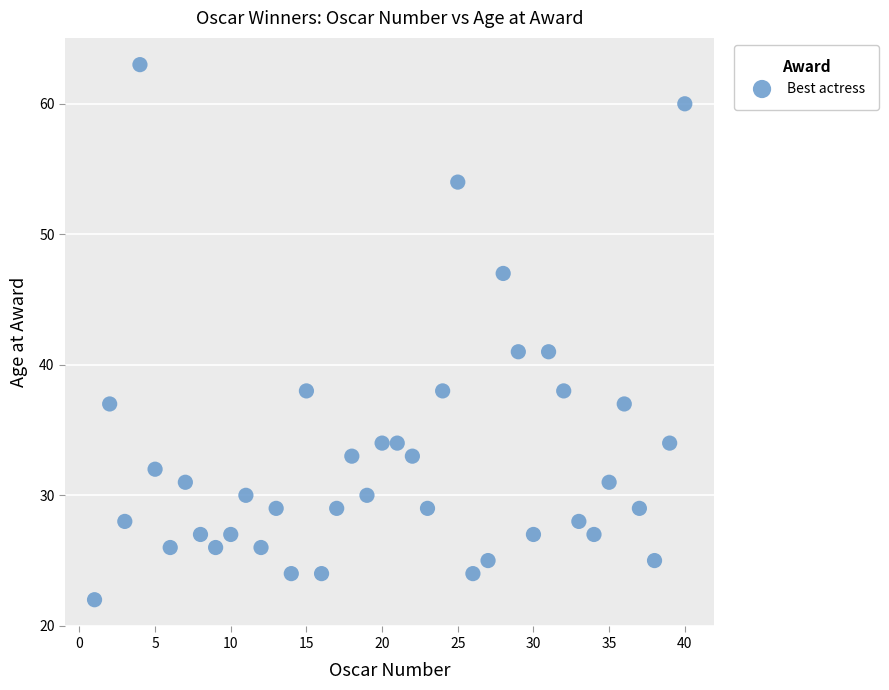

What is the range of X values (max minus min)?

39